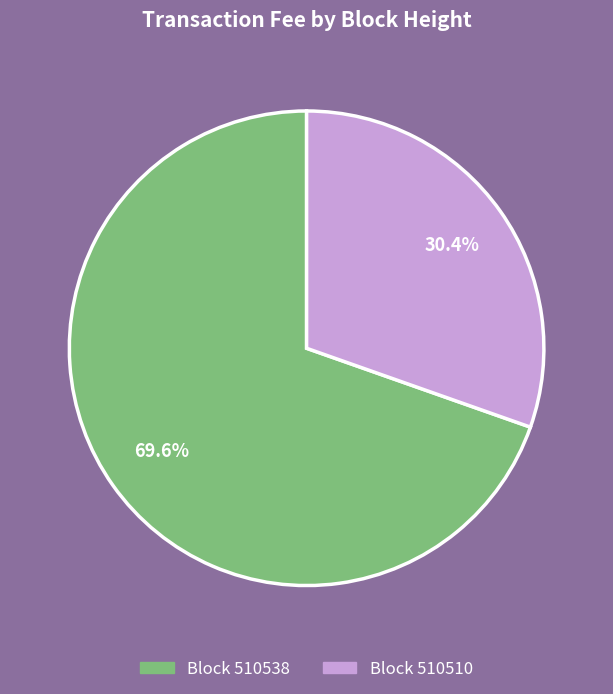

Is there any slice that represents more than half of the pie?

Yes